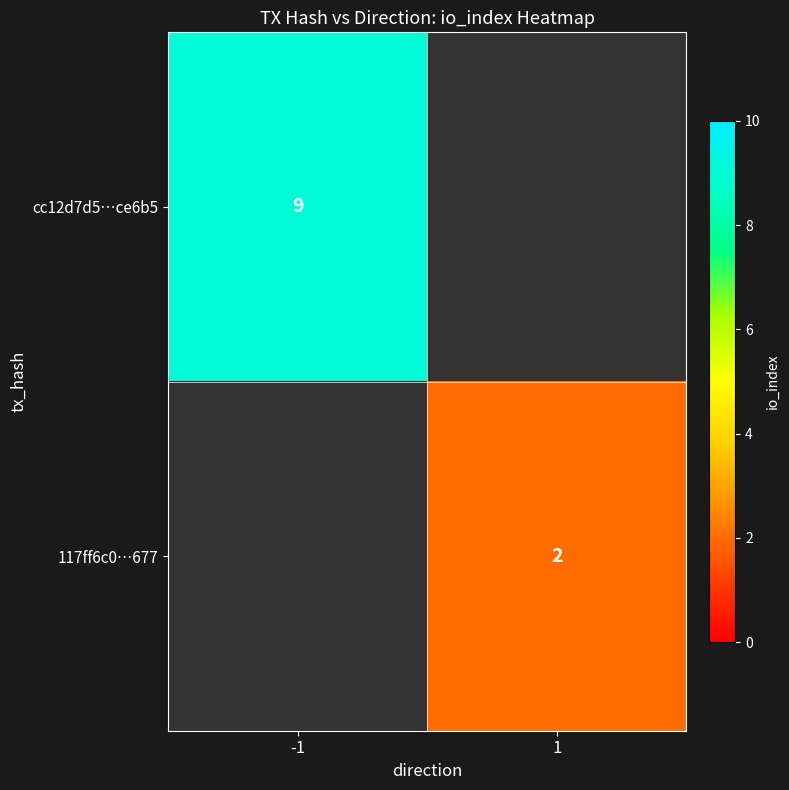

At how many categories does at least one series exceed 8?

1